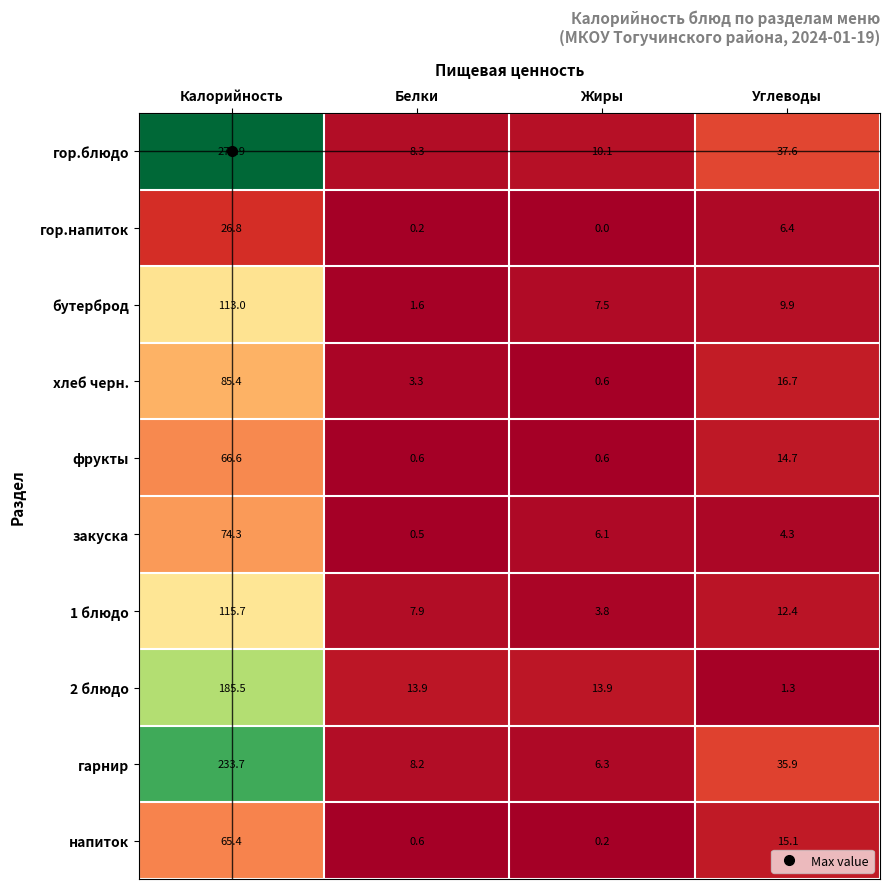

What is the difference between the гор.блюдо values at Жиры and Белки?

1.8